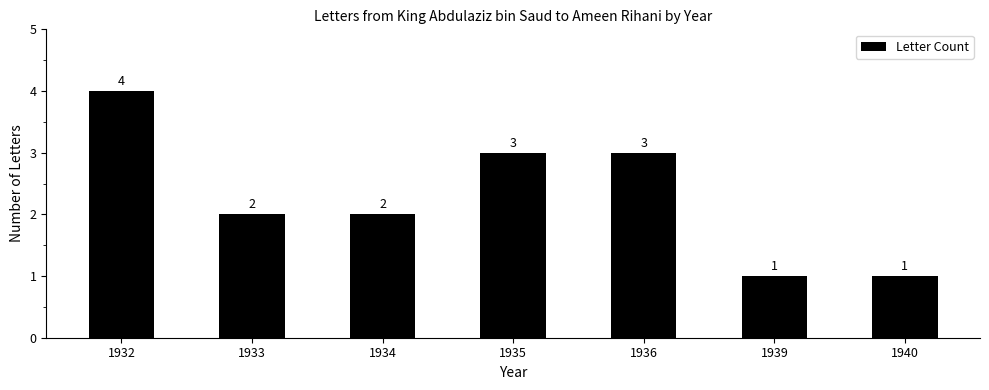

What is the difference between the values at 1936 and 1933?

1